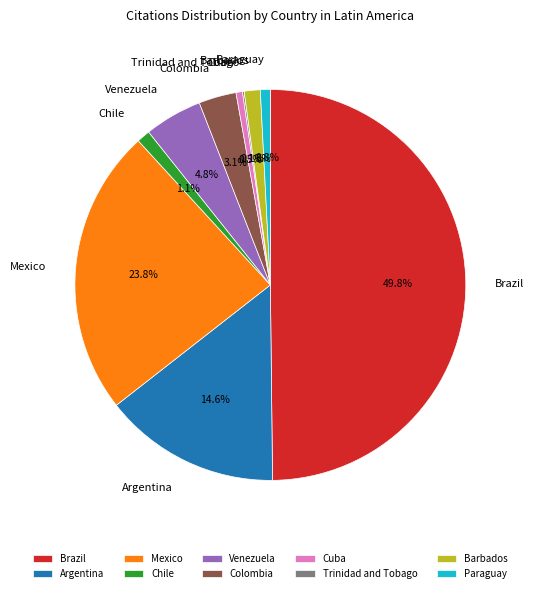

Which category has the biggest portion of the pie?

Brazil